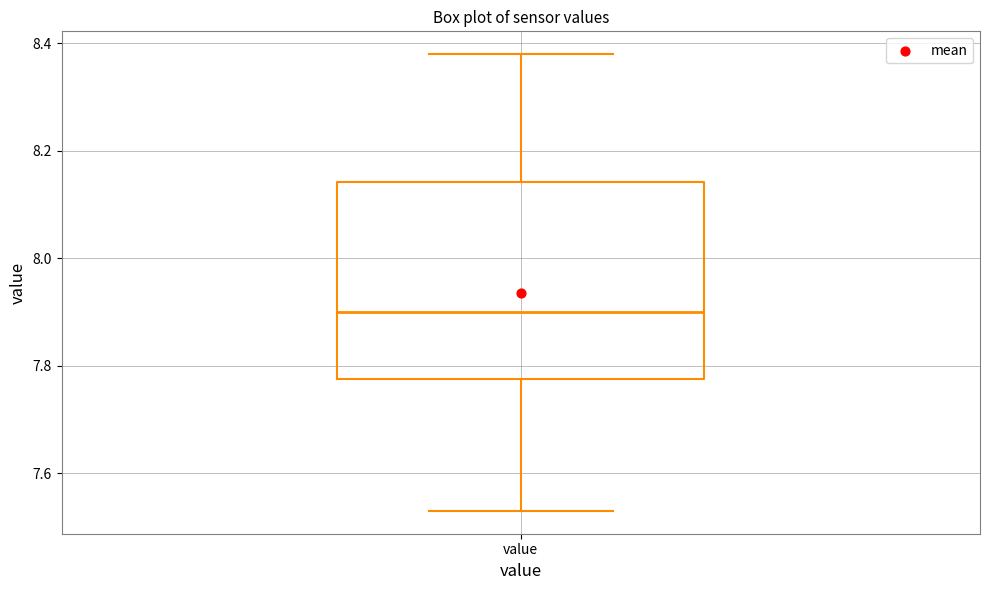

Where is the lower edge of the box for value on the y-axis? The values are not printed on the chart, so give them approximately, as read against the axis.

7.78